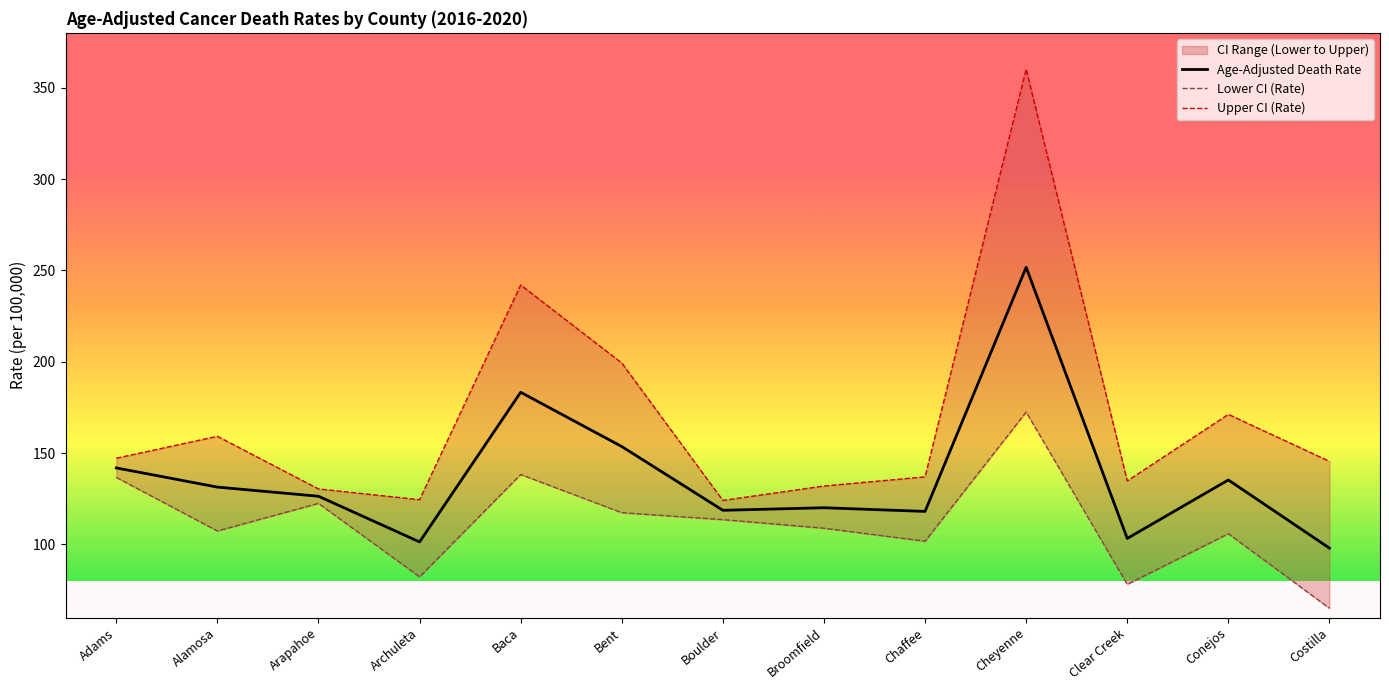

What is the highest value of the Upper CI (Rate) series?

360.1